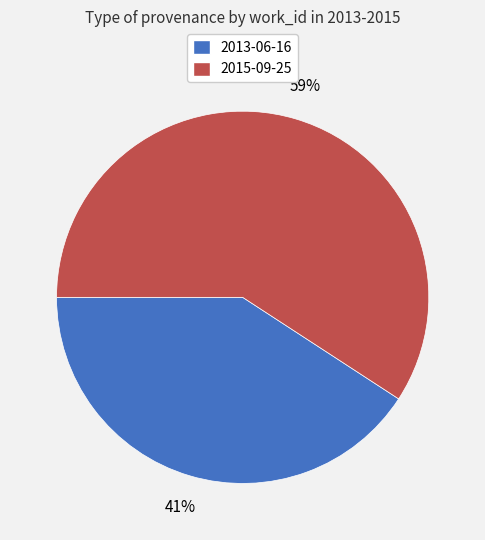

What is the largest slice in the pie chart?

2015-09-25